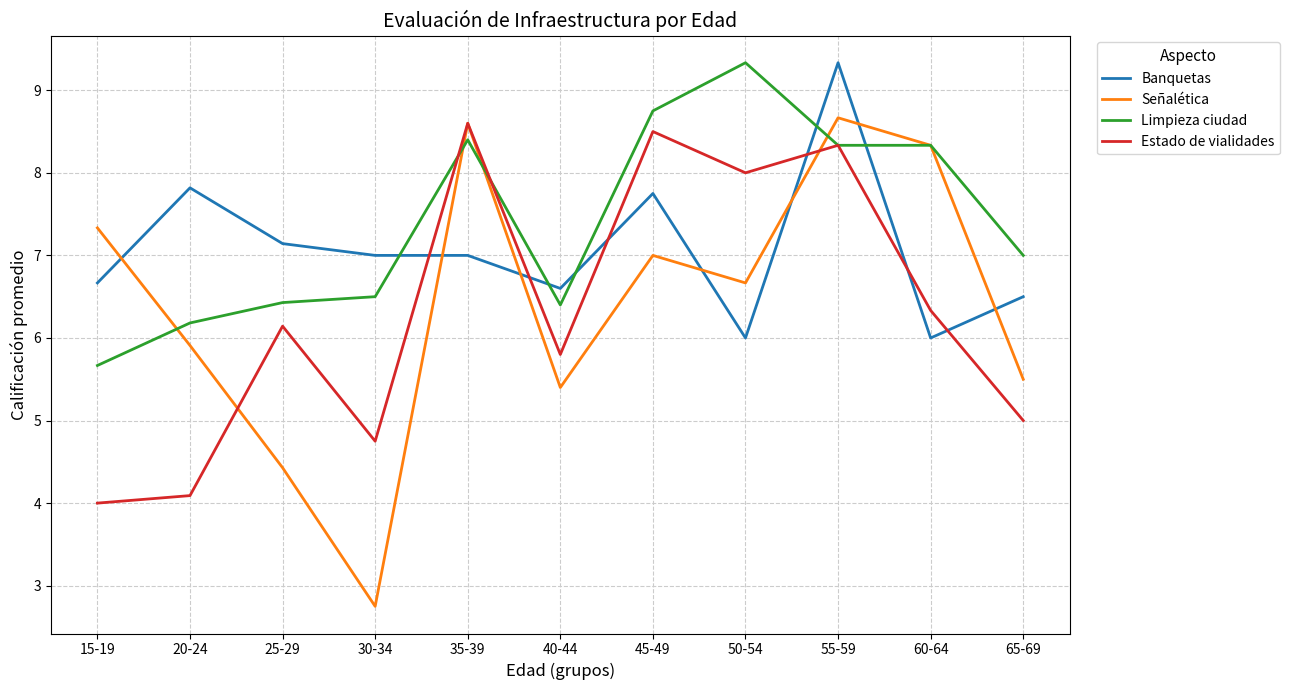

What value does the Banquetas series have at 65-69?

6.5